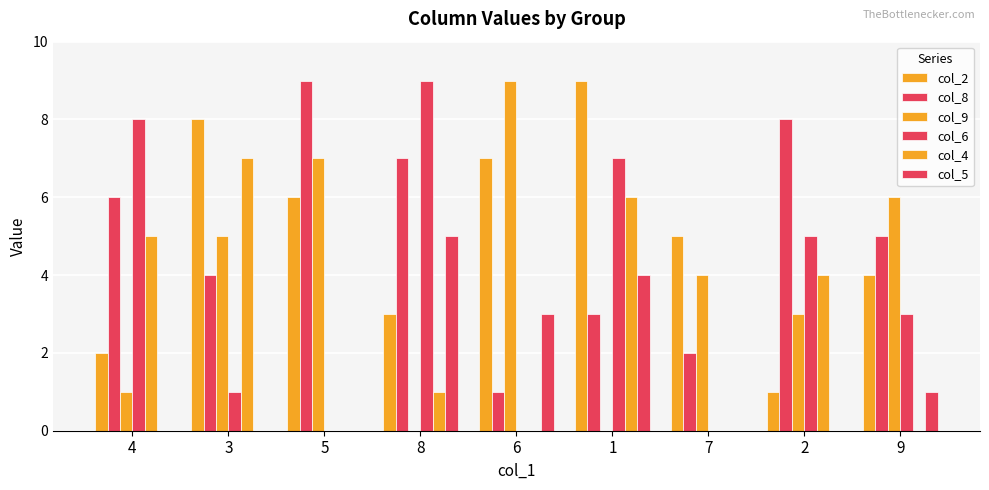

How many groups of bars are there?

9